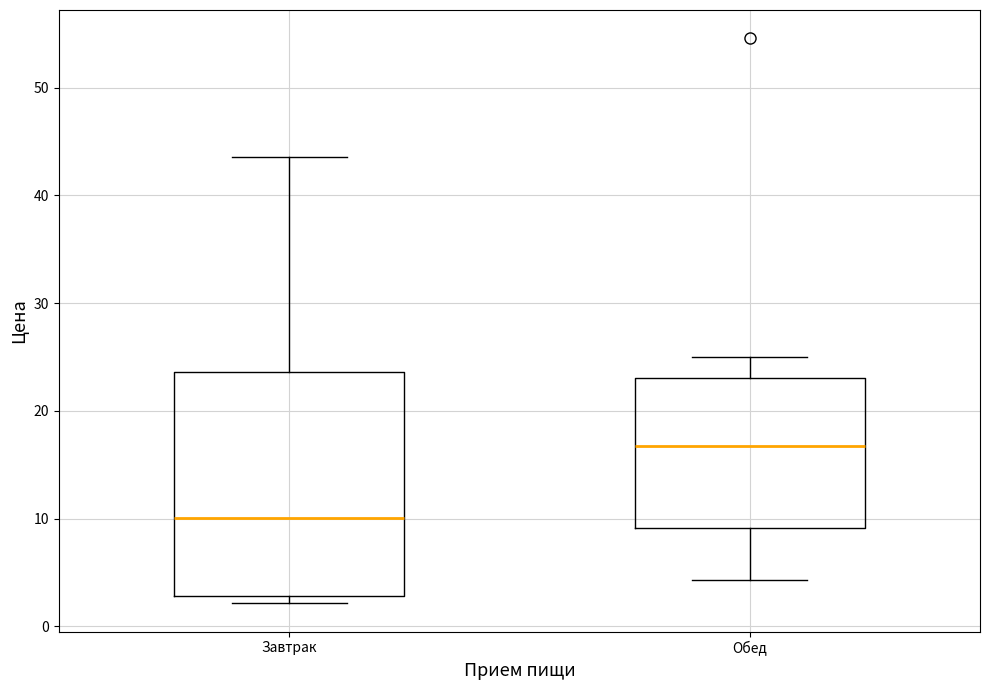

Reading left to right, transcribe this box plot: for each box, give where its median line is, the range the box spans, and where its two whiskers end, as read against the y-axis. The values are not printed on the chart, so give them approximately, as read against the axis.

Завтрак: median 10, box 3 to 24, whiskers 2 to 44
Обед: median 17, box 9 to 23, whiskers 4 to 25